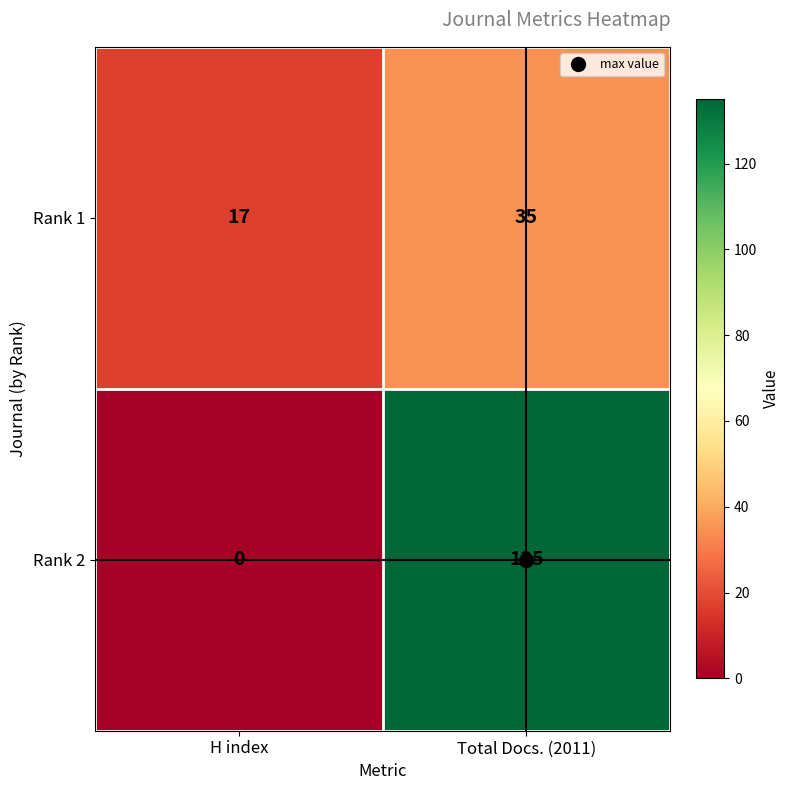

The Rank 1 series shows 9 at Total Docs. (2011). True or false?

False